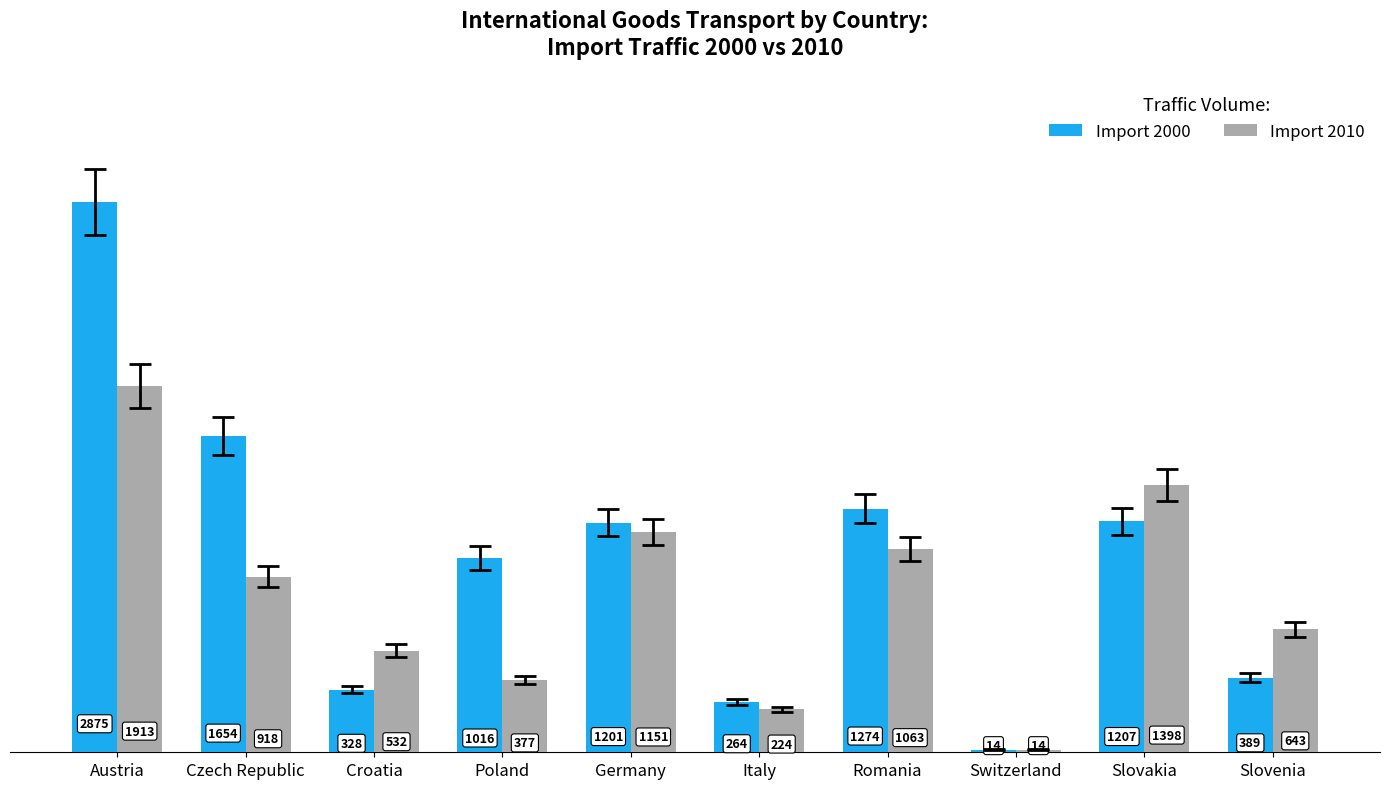

Rank the series by their maximum value, from highest to lowest.

Import 2000, Import 2010